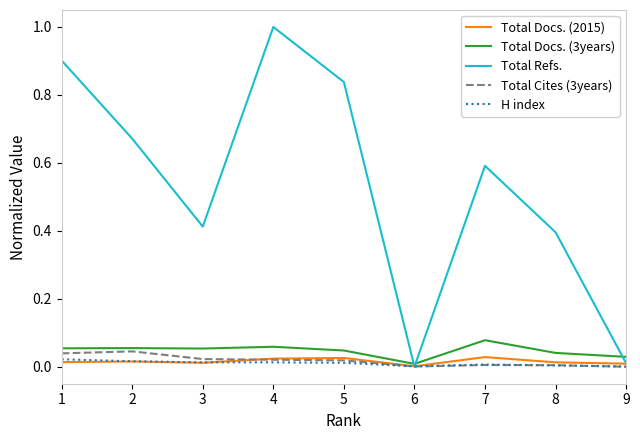

The Total Refs. series shows 0.0 at 9. True or false?

True